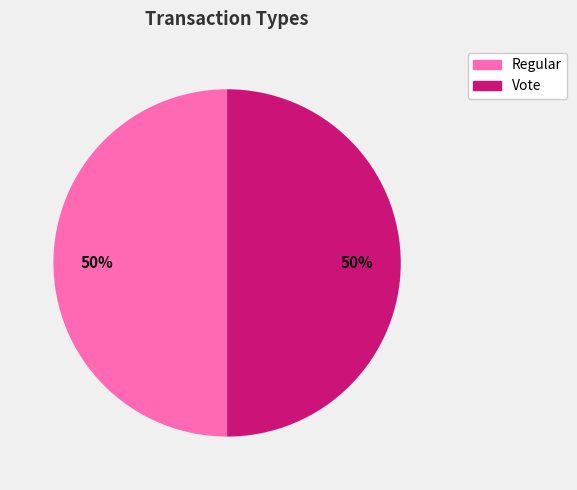

Approximately how many times larger is the value at Vote compared to Regular?

1.0